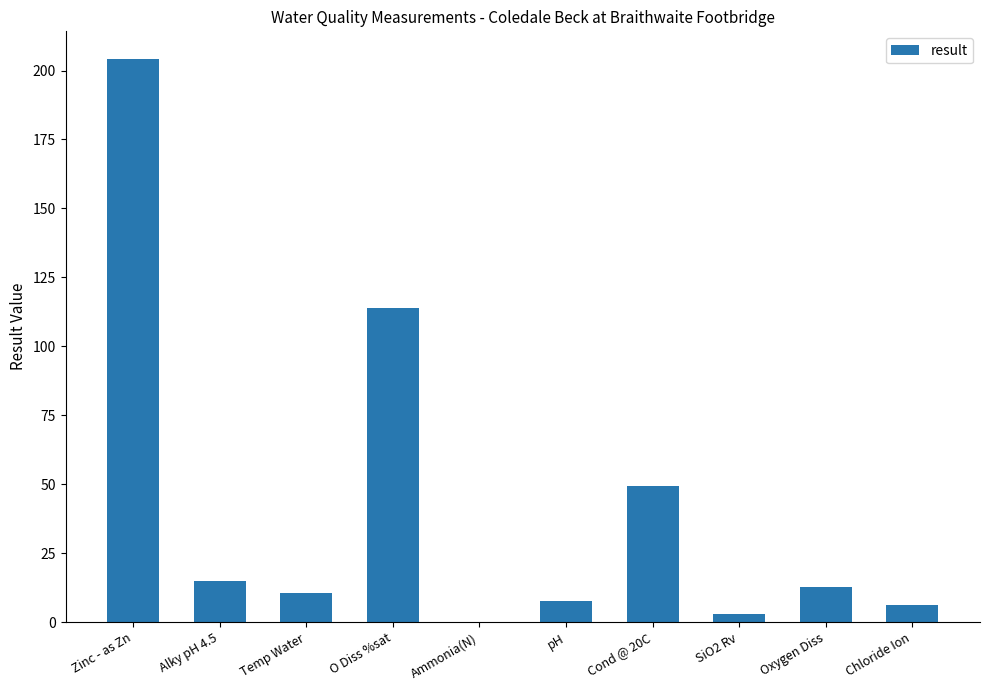

Which category has the highest value across all series?

Zinc - as Zn